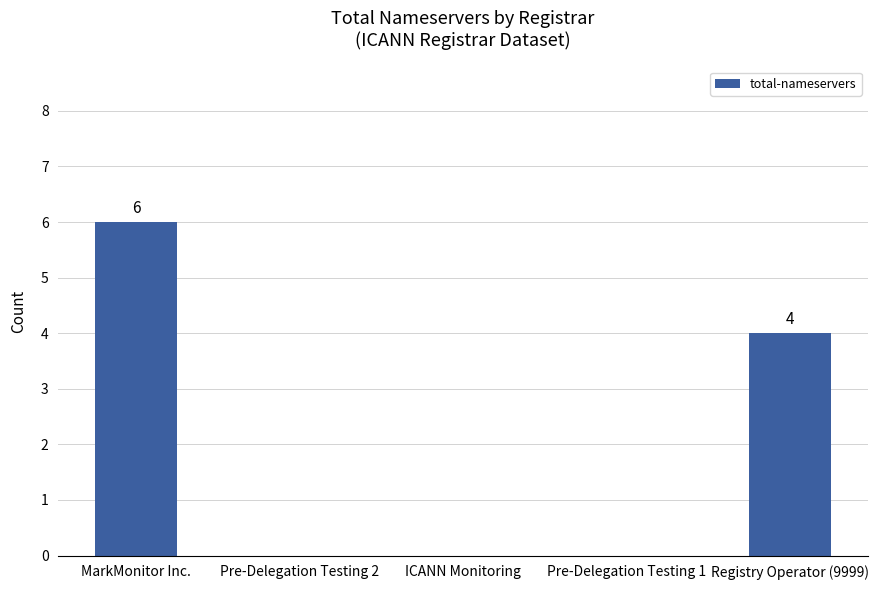

What is the greatest value displayed?

6